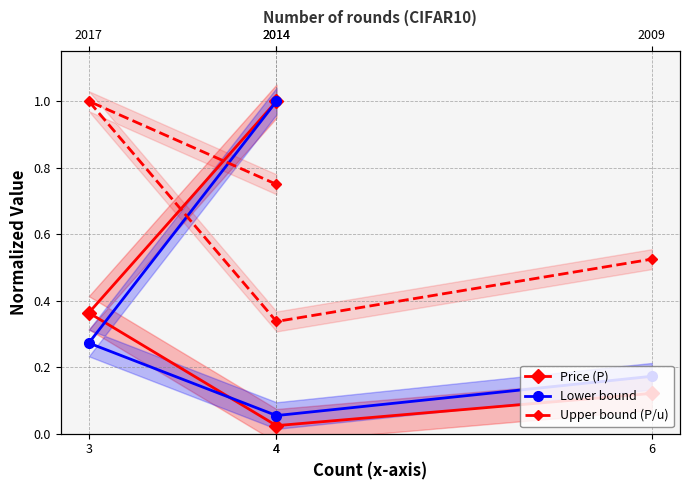

Rank the categories by Price (P) value from lowest to highest.

4, 6, 3, 4